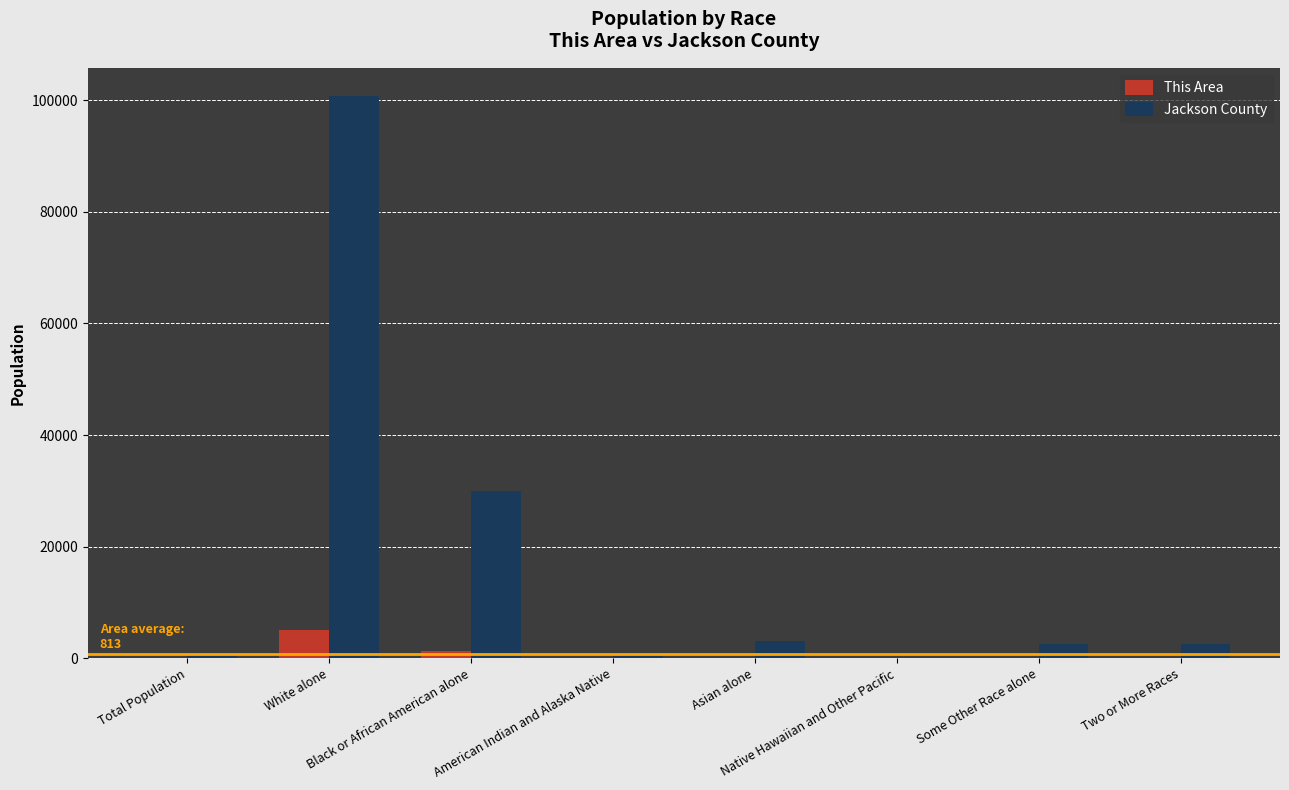

What is the greatest value displayed?

100735